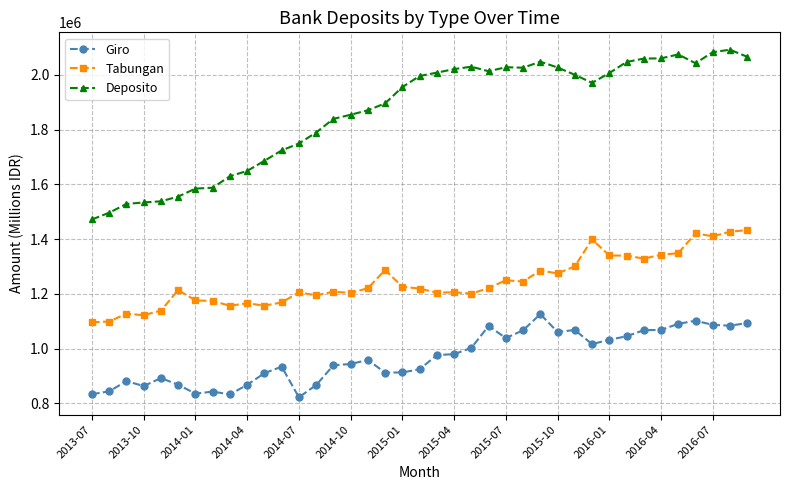

At how many categories does at least one series exceed 840757?

39